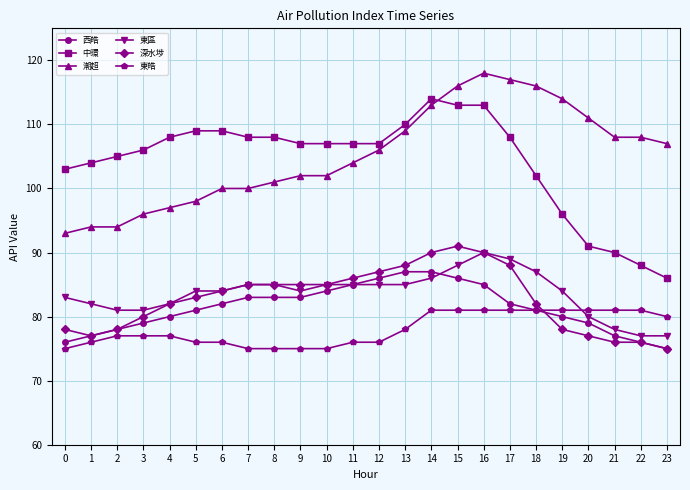

How many distinct data groups are displayed?

6